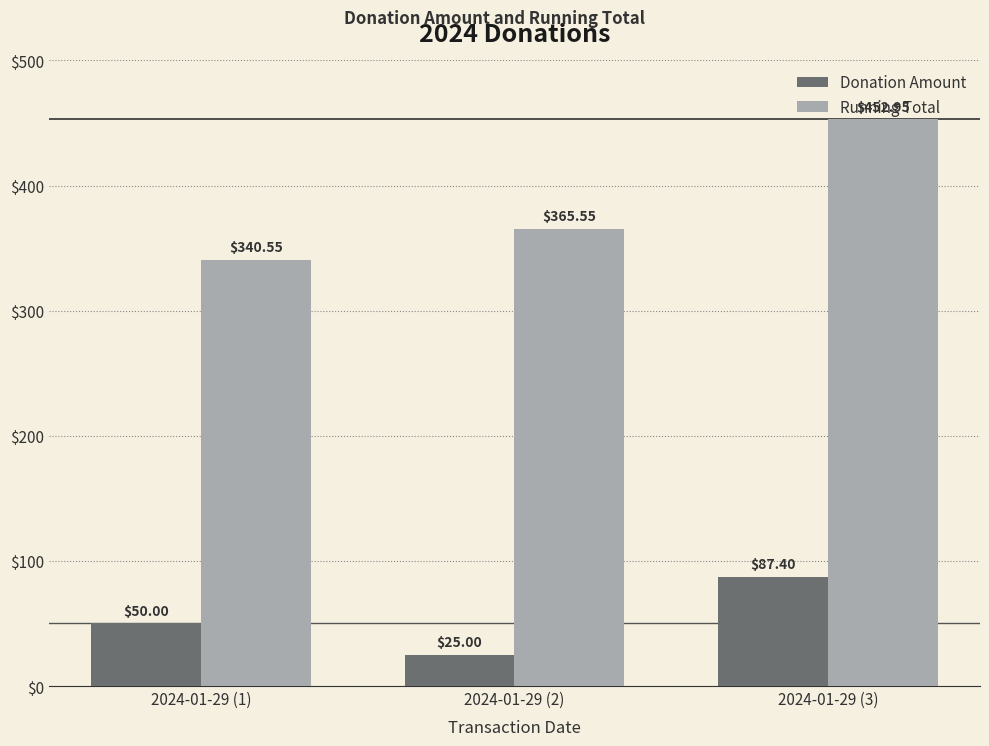

Rank the series by their average value, from lowest to highest.

Donation Amount, Running Total